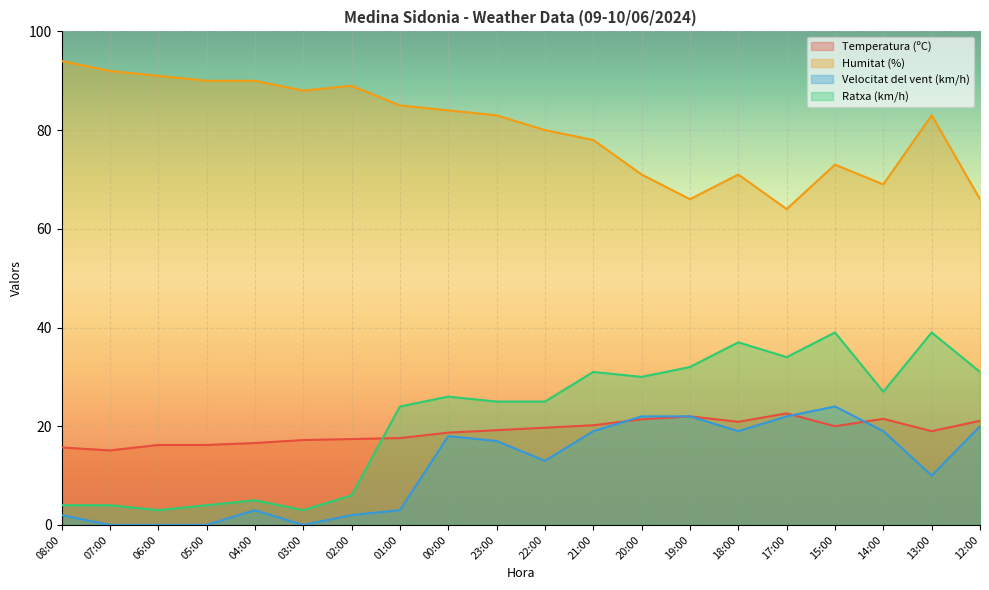

What is the total value across all series at 14:00?

136.5